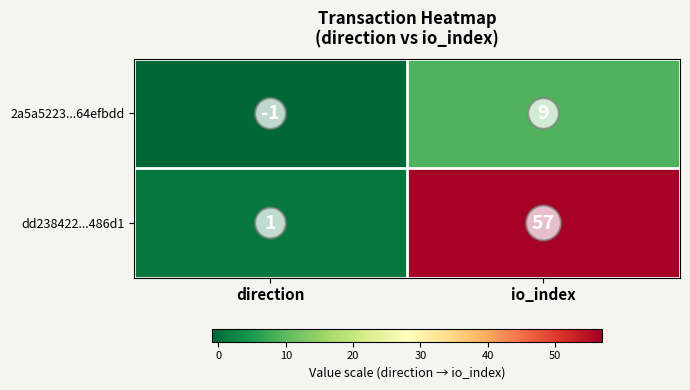

What value does the dd238422...486d1 series have at io_index, to the nearest 5?

55